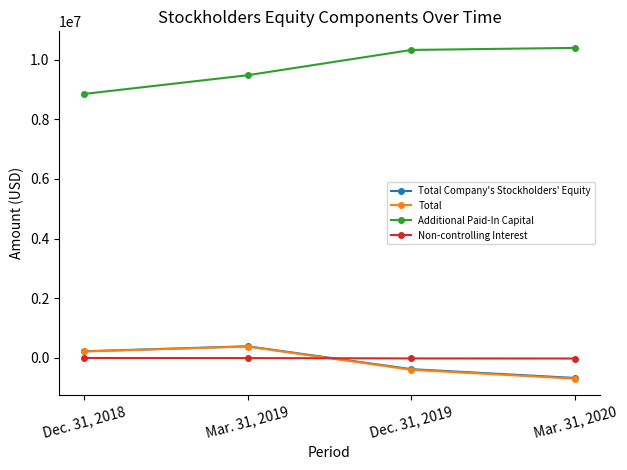

What is the minimum value shown in the chart?

-701083